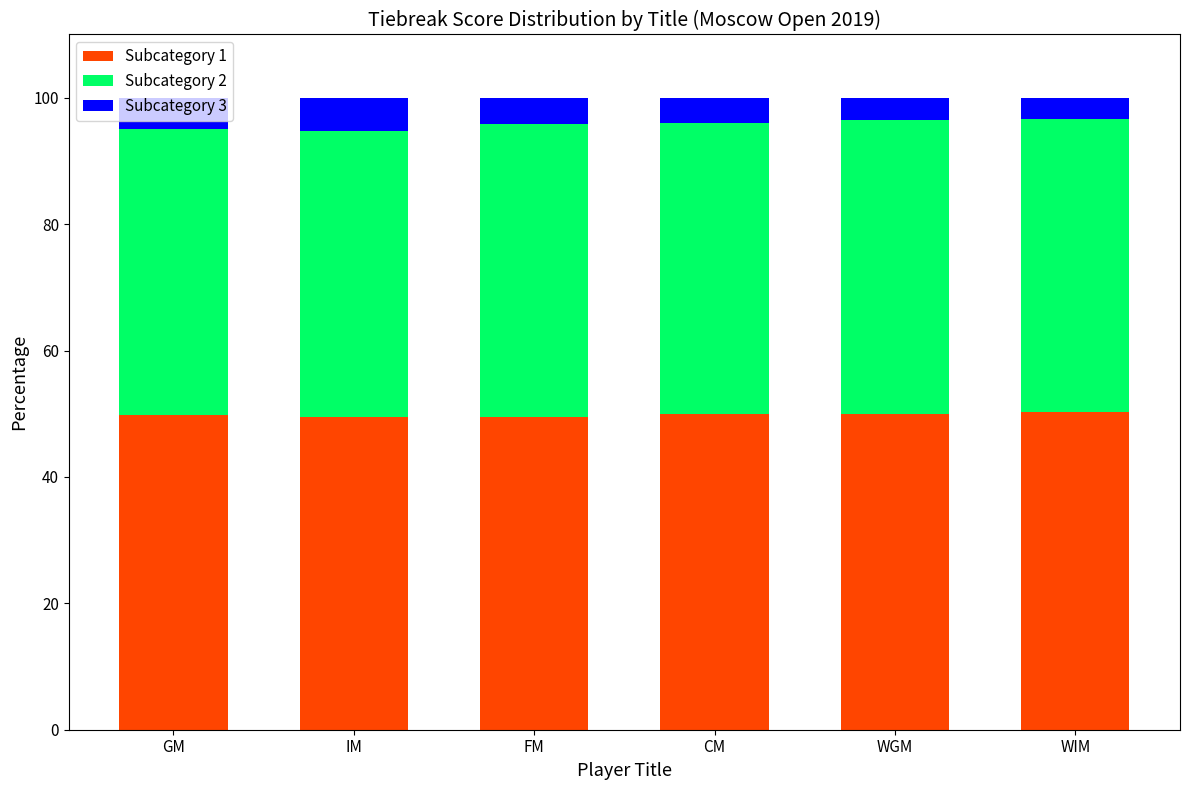

True or false: Subcategory 1 has a value of 50.3 at WIM.

True